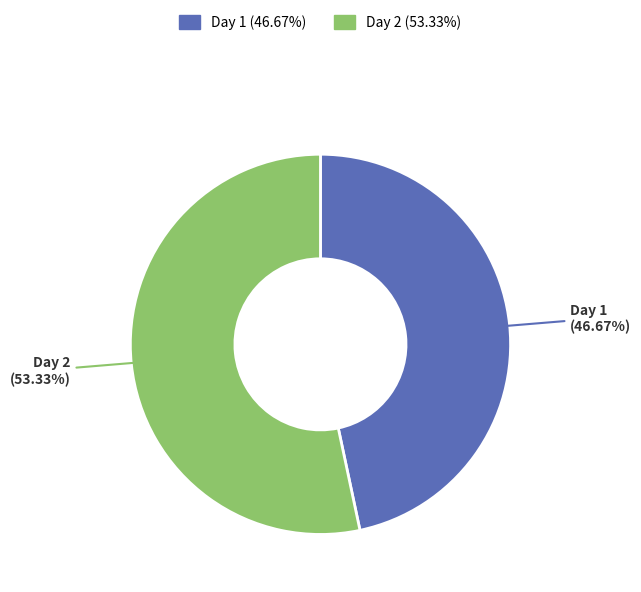

Which has a higher value, Day 2 or Day 1?

Day 2